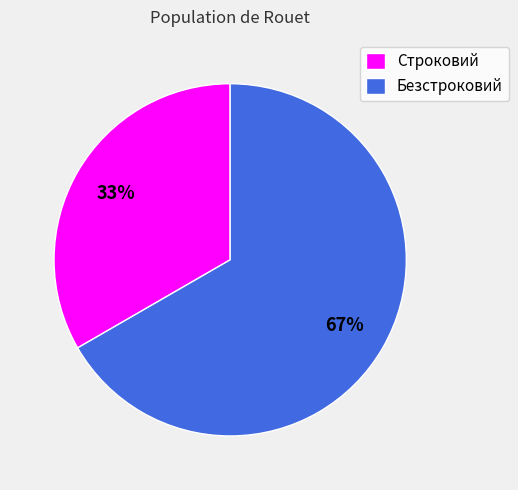

Does Безстроковий account for over 50% of the chart?

Yes